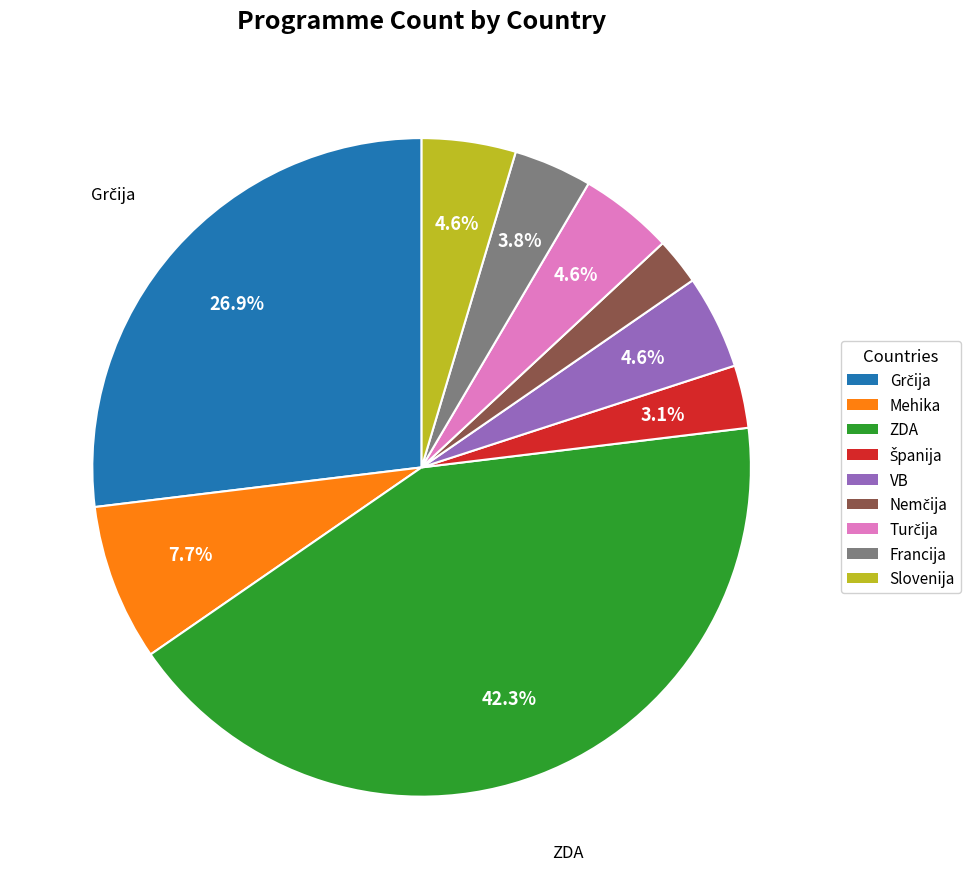

Which category has the biggest portion of the pie?

ZDA